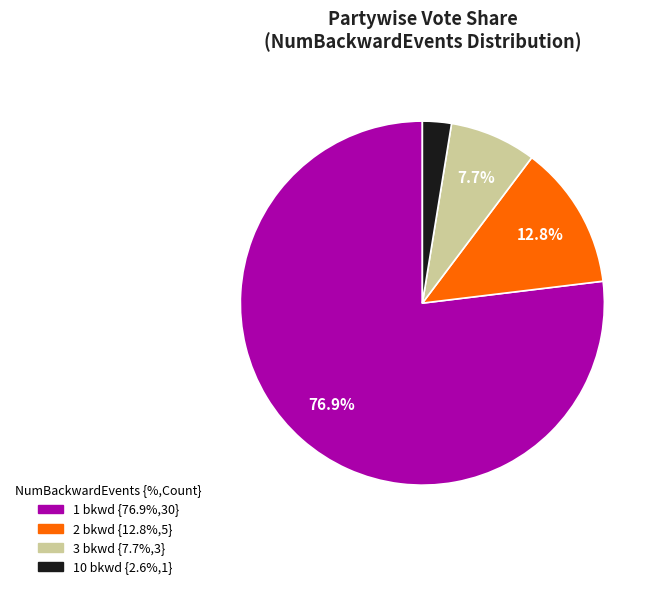

Is there any slice that represents more than half of the pie?

Yes